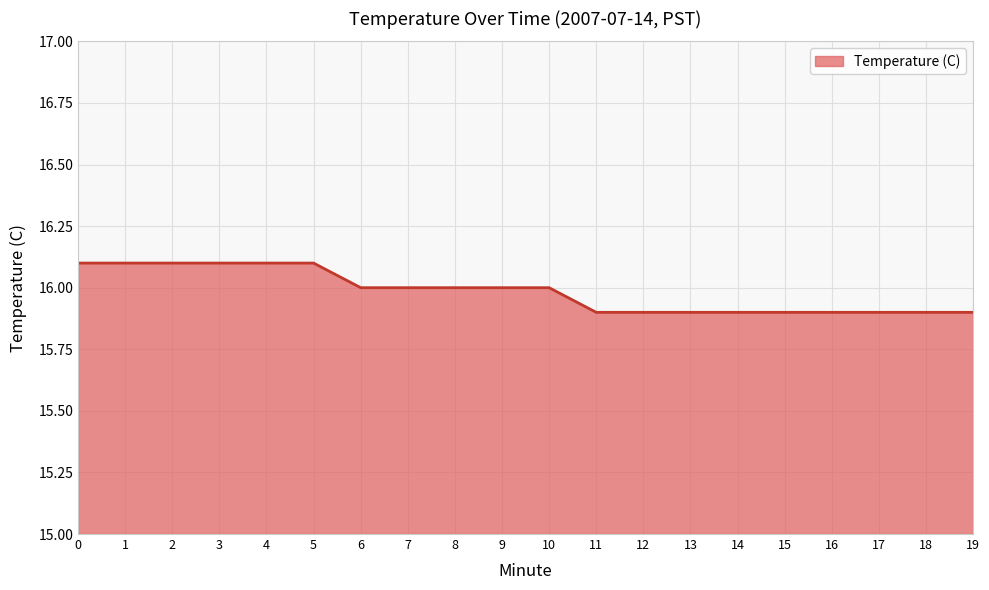

What is the change in value from 0 to 13?

-0.2